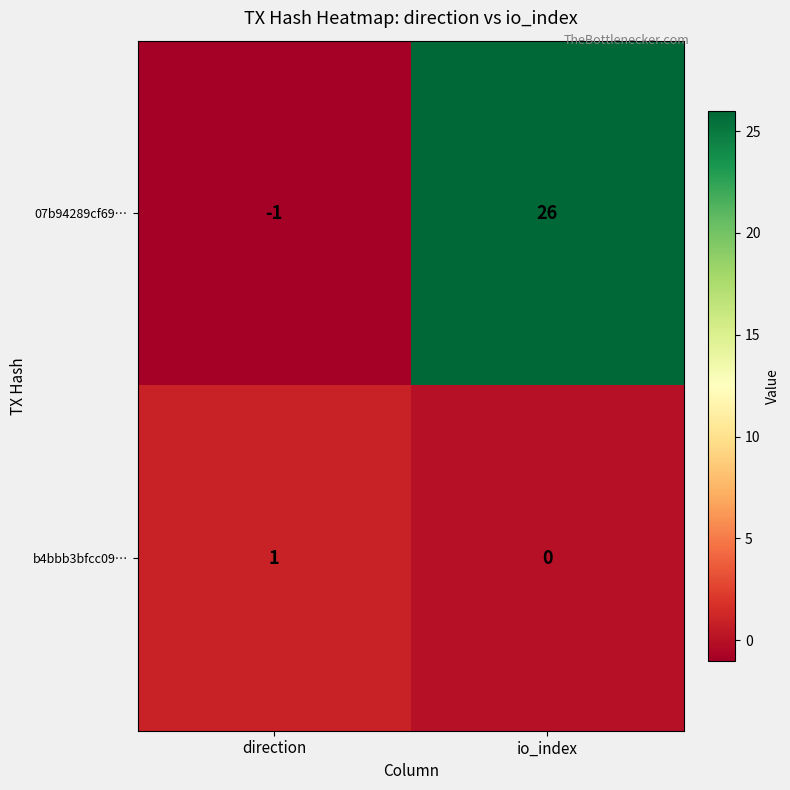

Which label corresponds to the largest value in the chart?

io_index